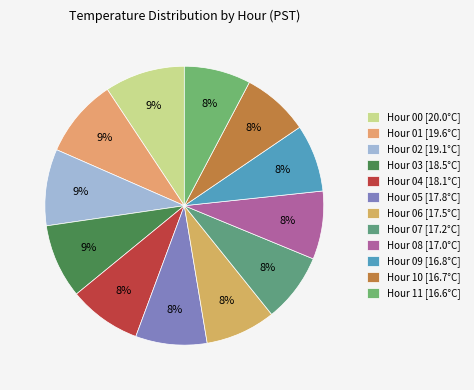

To the nearest percent, what is the average slice percentage?

8%